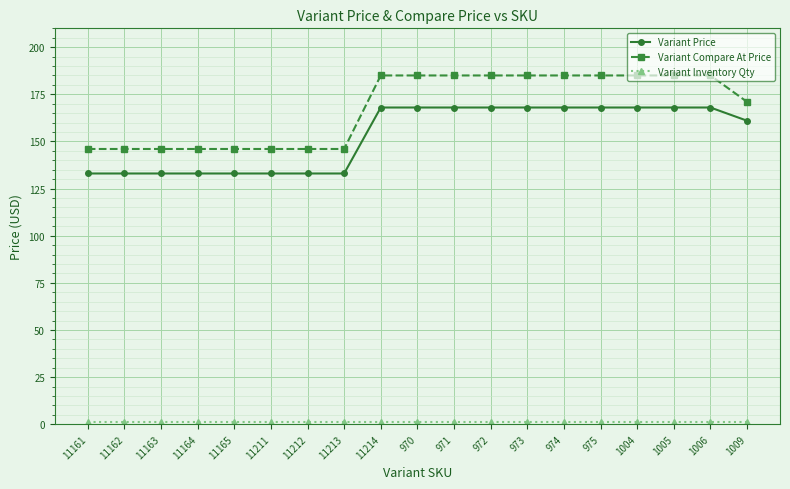

How many lines are shown in the chart?

3